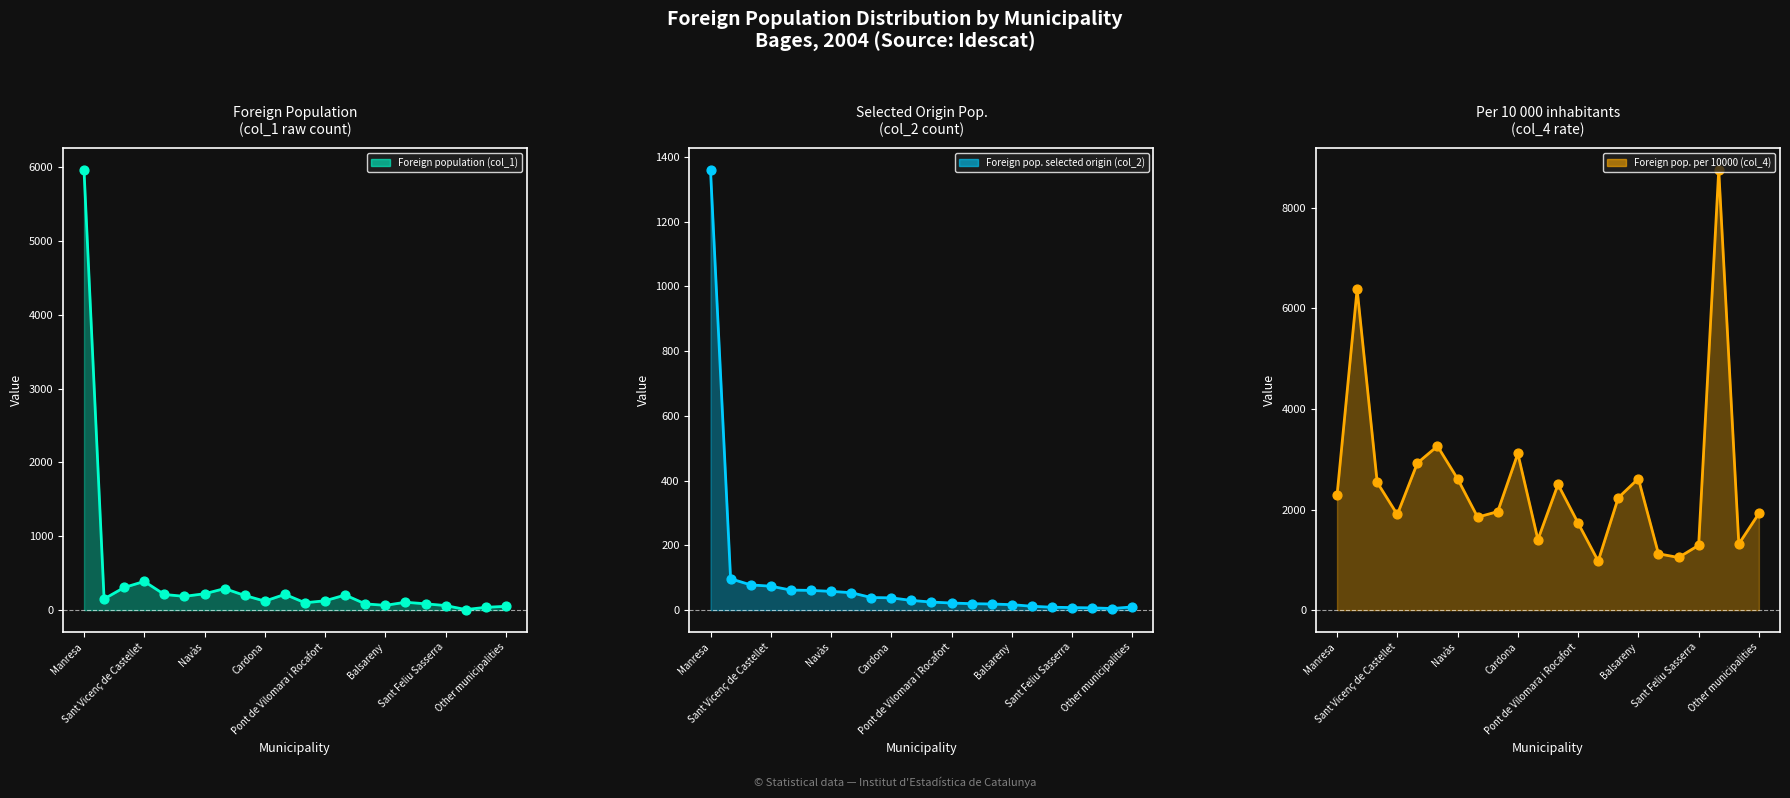

Is the value of Foreign population (col_1) at 11 greater than the value of Foreign pop. per 10000 (col_4) at 16?

No